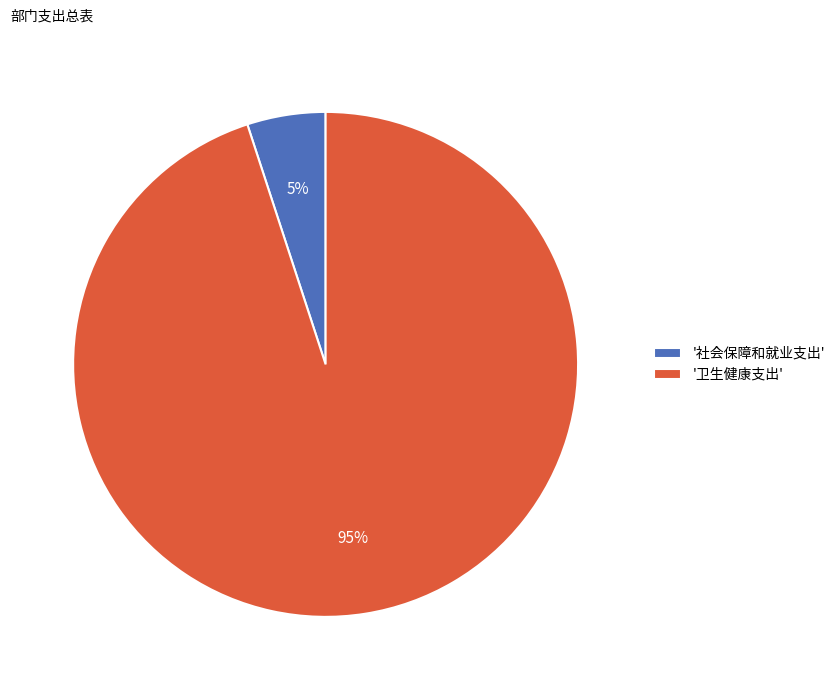

What percentage is the '社会保障和就业支出' slice, to the nearest percent?

5%